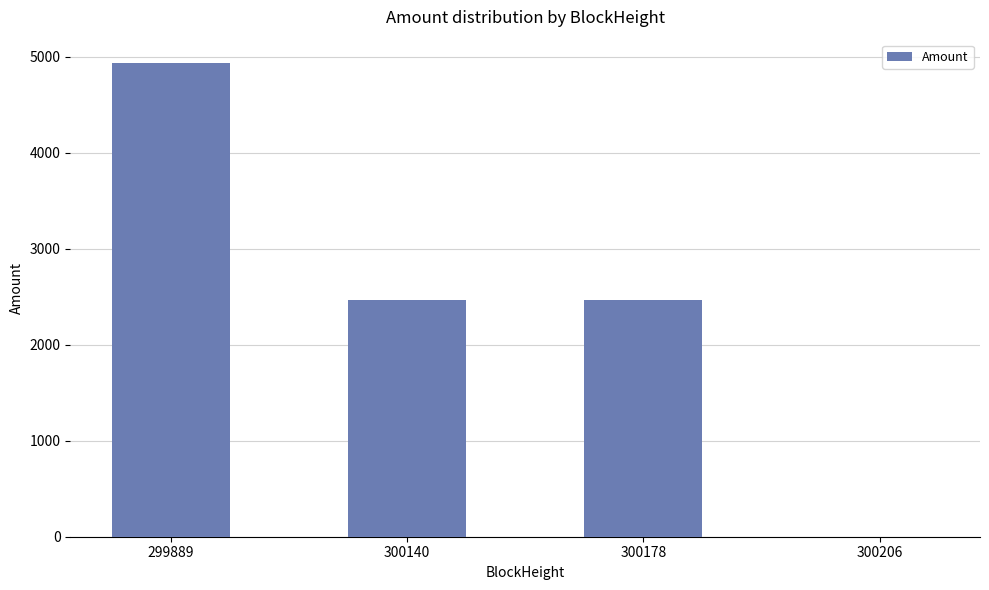

What value does the data have at 300140?

2463.8